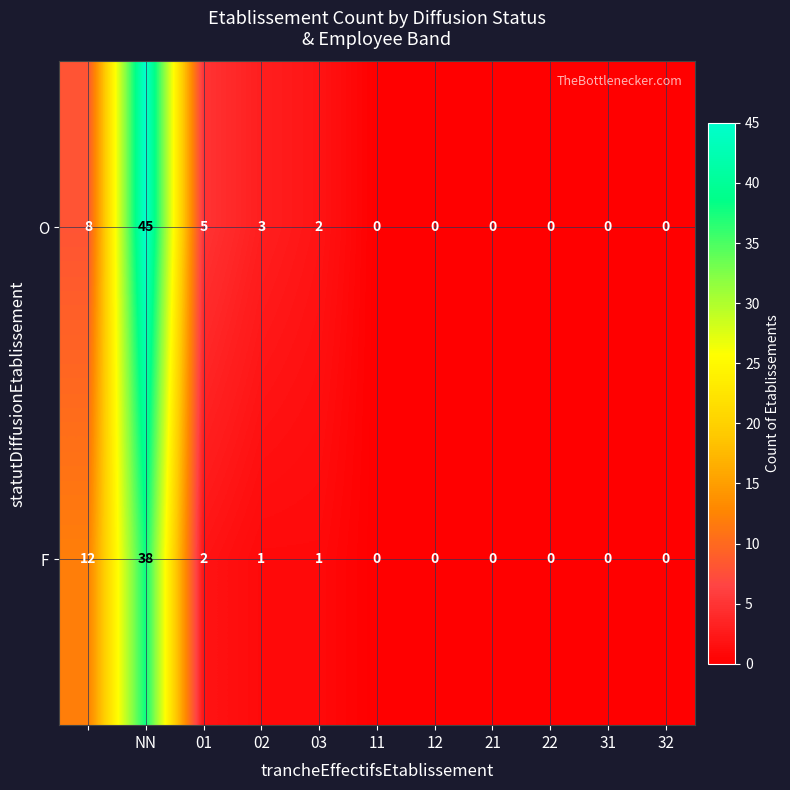

What is the difference between the maximum and second lowest values in the F series?

38